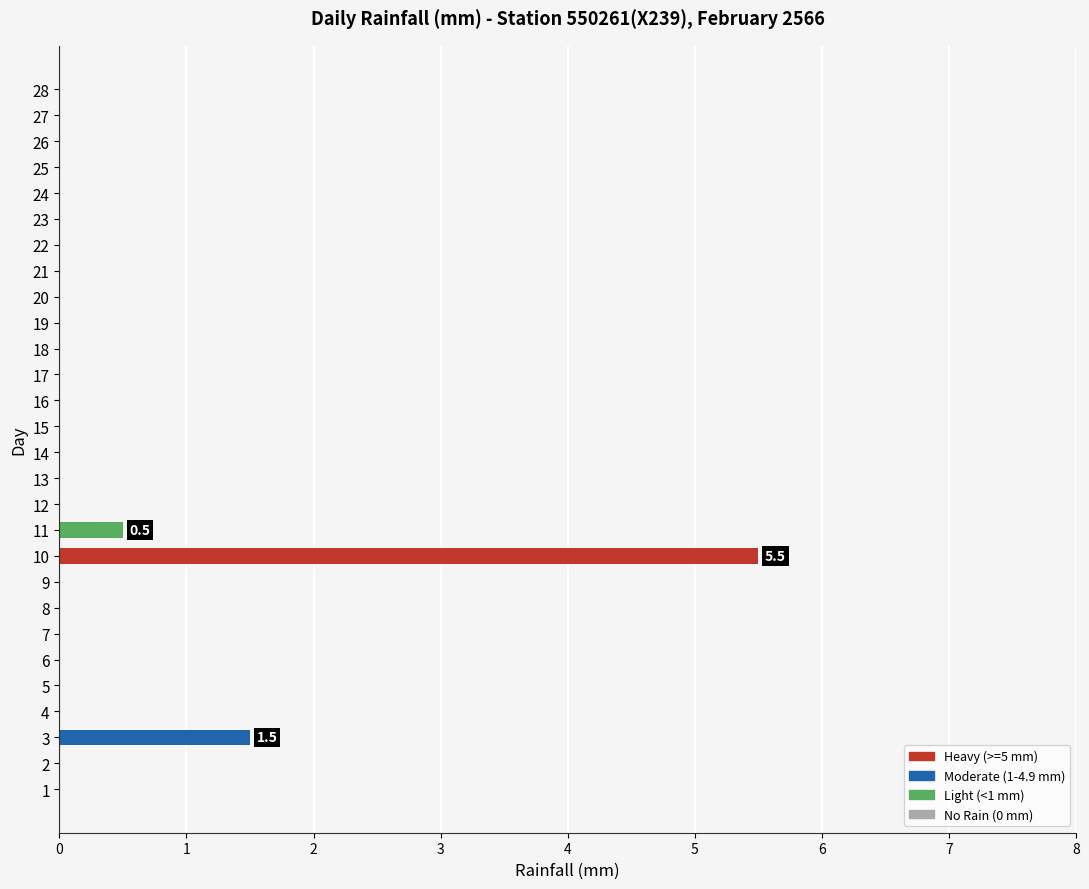

Reading bottom to top, transcribe all the data shown in this chart.

1=0.0	2=0.0	3=1.5	4=0.0	5=0.0	6=0.0	7=0.0	8=0.0	9=0.0	10=5.5	11=0.5	12=0.0	13=0.0	14=0.0	15=0.0	16=0.0	17=0.0	18=0.0	19=0.0	20=0.0	21=0.0	22=0.0	23=0.0	24=0.0	25=0.0	26=0.0	27=0.0	28=0.0